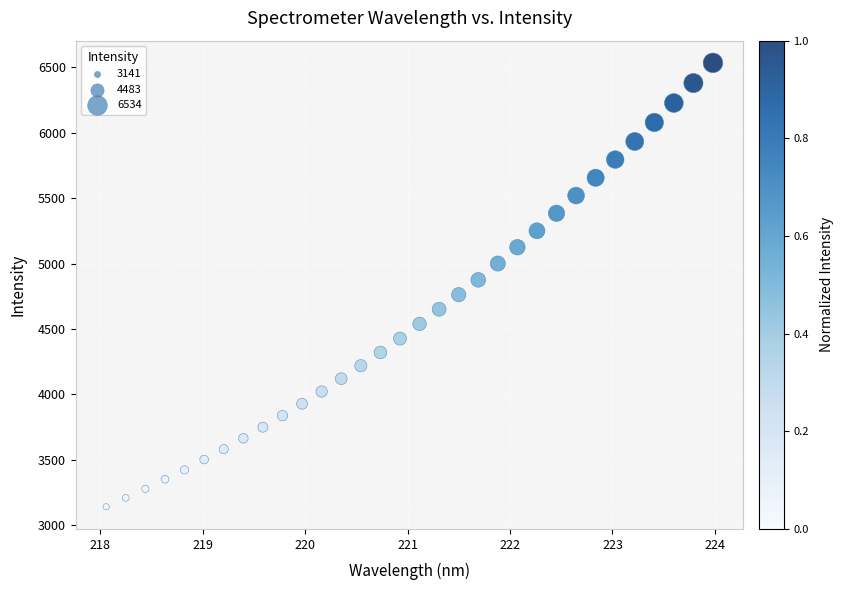

What is the range of X values (max minus min)?

5.9